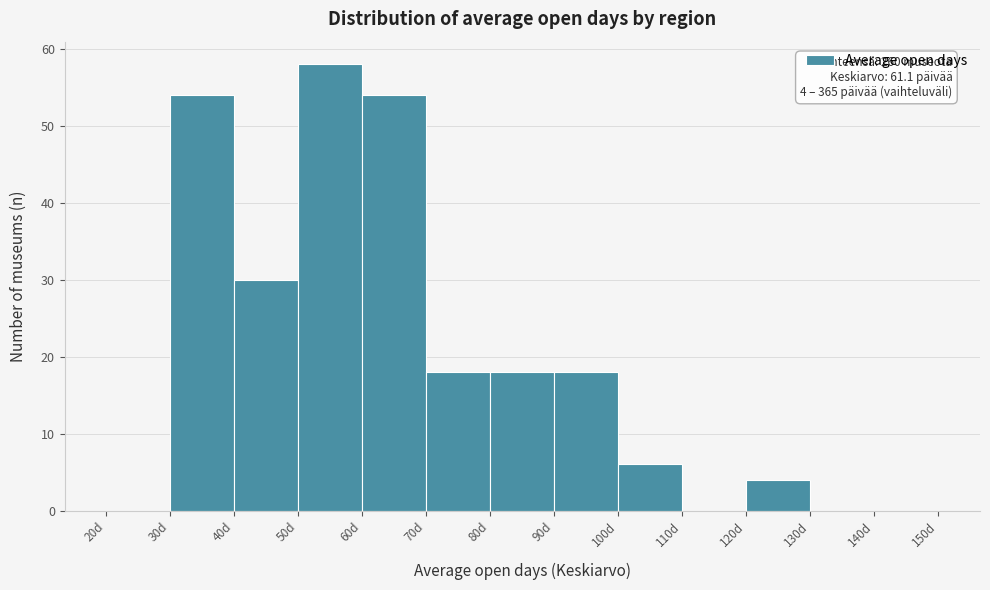

Over which range of the x-axis is the bar tallest?

50 to 60